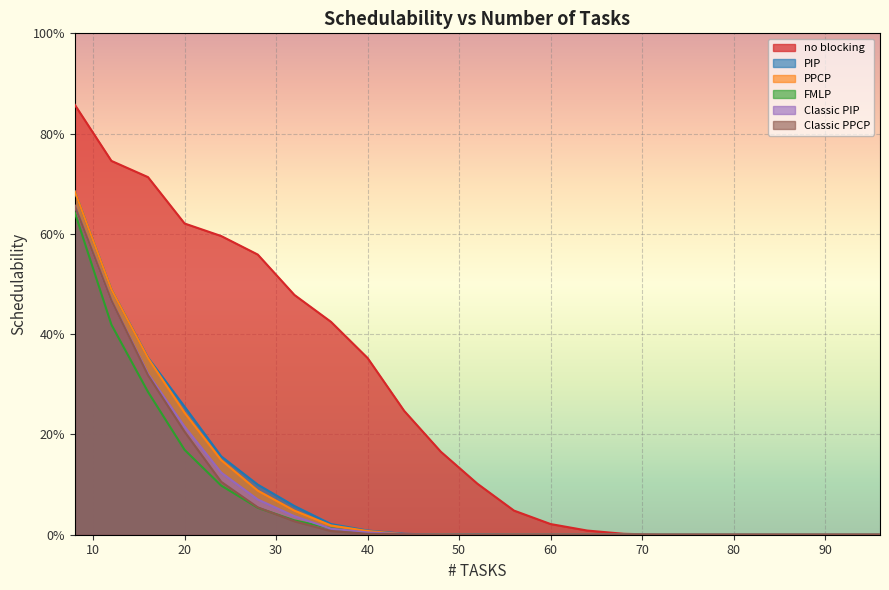

Reading left to right, what are all the values shown in this chart?

no blocking: 8=0.9	12=0.7	16=0.7	20=0.6	24=0.6	28=0.6	32=0.5	36=0.4	40=0.4	44=0.2	48=0.2	52=0.1	56=0.0	60=0.0	64=0.0	68=0.0	72=0.0	76=0.0	80=0.0	84=0.0	88=0.0	92=0.0	96=0.0
PIP: 8=0.7	12=0.5	16=0.4	20=0.3	24=0.2	28=0.1	32=0.1	36=0.0	40=0.0	44=0.0	48=0.0	52=0.0	56=0.0	60=0.0	64=0.0	68=0.0	72=0.0	76=0.0	80=0.0	84=0.0	88=0.0	92=0.0	96=0.0
PPCP: 8=0.7	12=0.5	16=0.4	20=0.2	24=0.1	28=0.1	32=0.0	36=0.0	40=0.0	44=0.0	48=0.0	52=0.0	56=0.0	60=0.0	64=0.0	68=0.0	72=0.0	76=0.0	80=0.0	84=0.0	88=0.0	92=0.0	96=0.0
FMLP: 8=0.6	12=0.4	16=0.3	20=0.2	24=0.1	28=0.1	32=0.0	36=0.0	40=0.0	44=0.0	48=0.0	52=0.0	56=0.0	60=0.0	64=0.0	68=0.0	72=0.0	76=0.0	80=0.0	84=0.0	88=0.0	92=0.0	96=0.0
Classic PIP: 8=0.7	12=0.5	16=0.3	20=0.2	24=0.1	28=0.1	32=0.0	36=0.0	40=0.0	44=0.0	48=0.0	52=0.0	56=0.0	60=0.0	64=0.0	68=0.0	72=0.0	76=0.0	80=0.0	84=0.0	88=0.0	92=0.0	96=0.0
Classic PPCP: 8=0.7	12=0.5	16=0.3	20=0.2	24=0.1	28=0.1	32=0.0	36=0.0	40=0.0	44=0.0	48=0.0	52=0.0	56=0.0	60=0.0	64=0.0	68=0.0	72=0.0	76=0.0	80=0.0	84=0.0	88=0.0	92=0.0	96=0.0